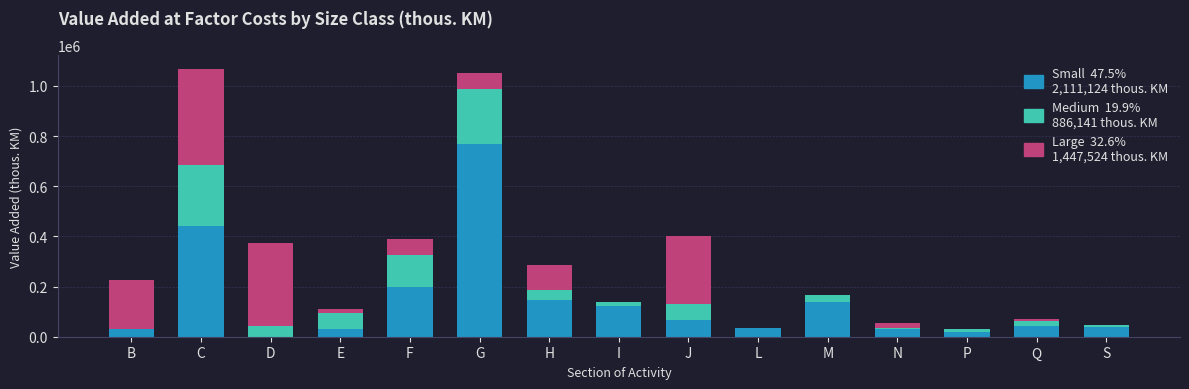

How many data points does each series have?

15